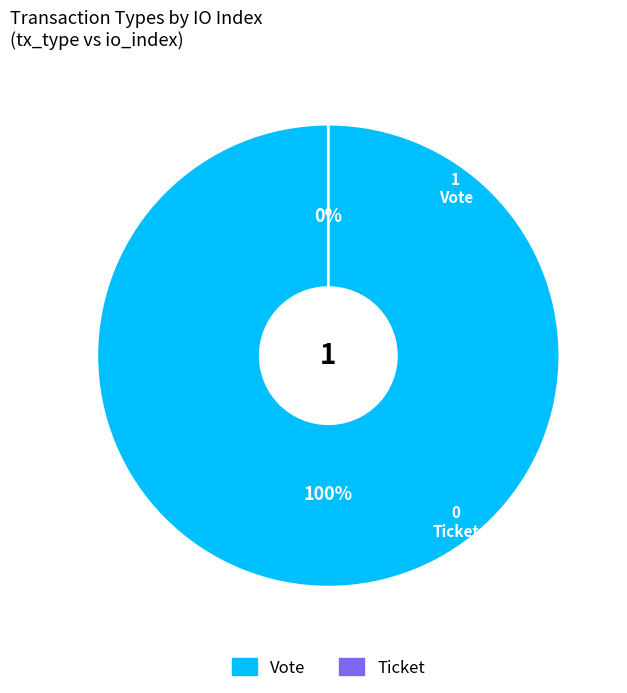

What is the smallest slice in the pie chart?

Ticket (io_index=0)